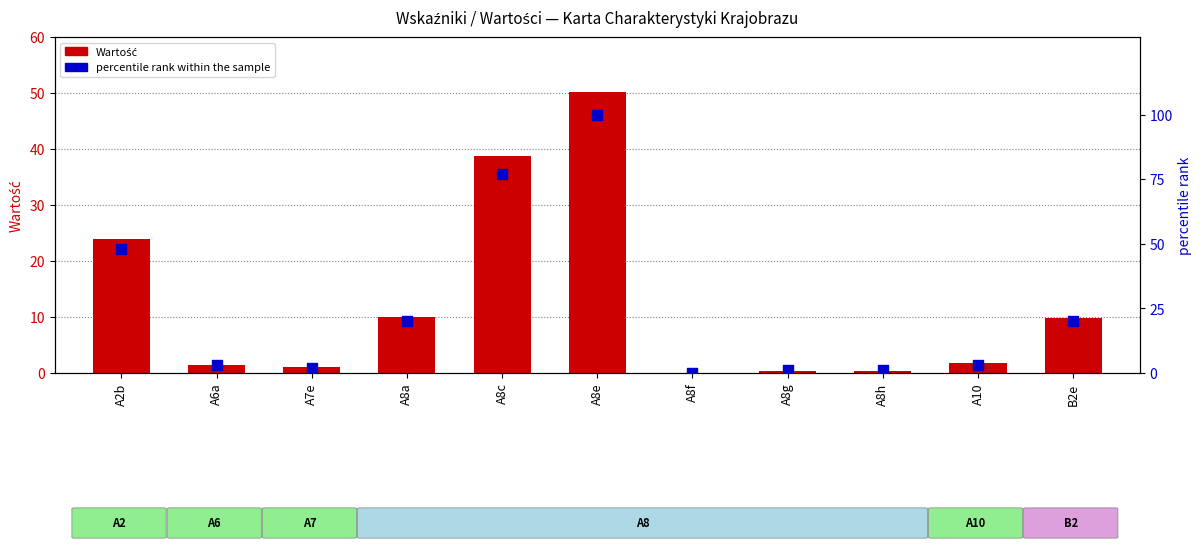

At how many categories does at least one series exceed 13?

5